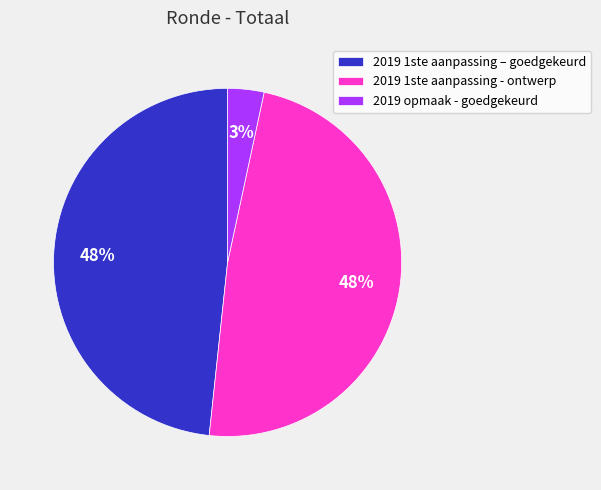

True or false: 2019 opmaak - goedgekeurd accounts for 3% of the total.

True